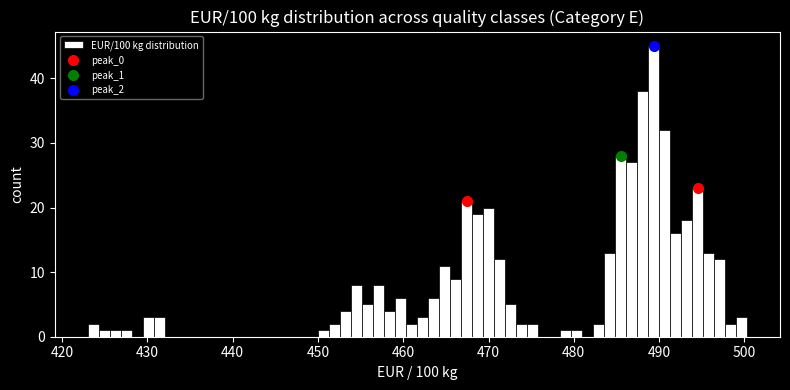

Read against the x-axis, roughly where is the centre of the tallest bar?

489